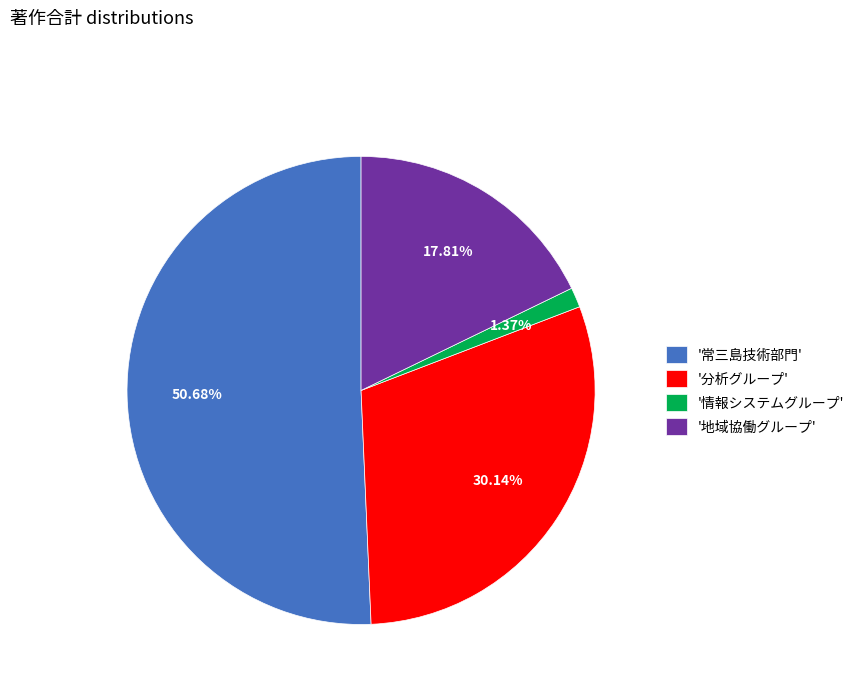

Count the number of slices in the pie.

4